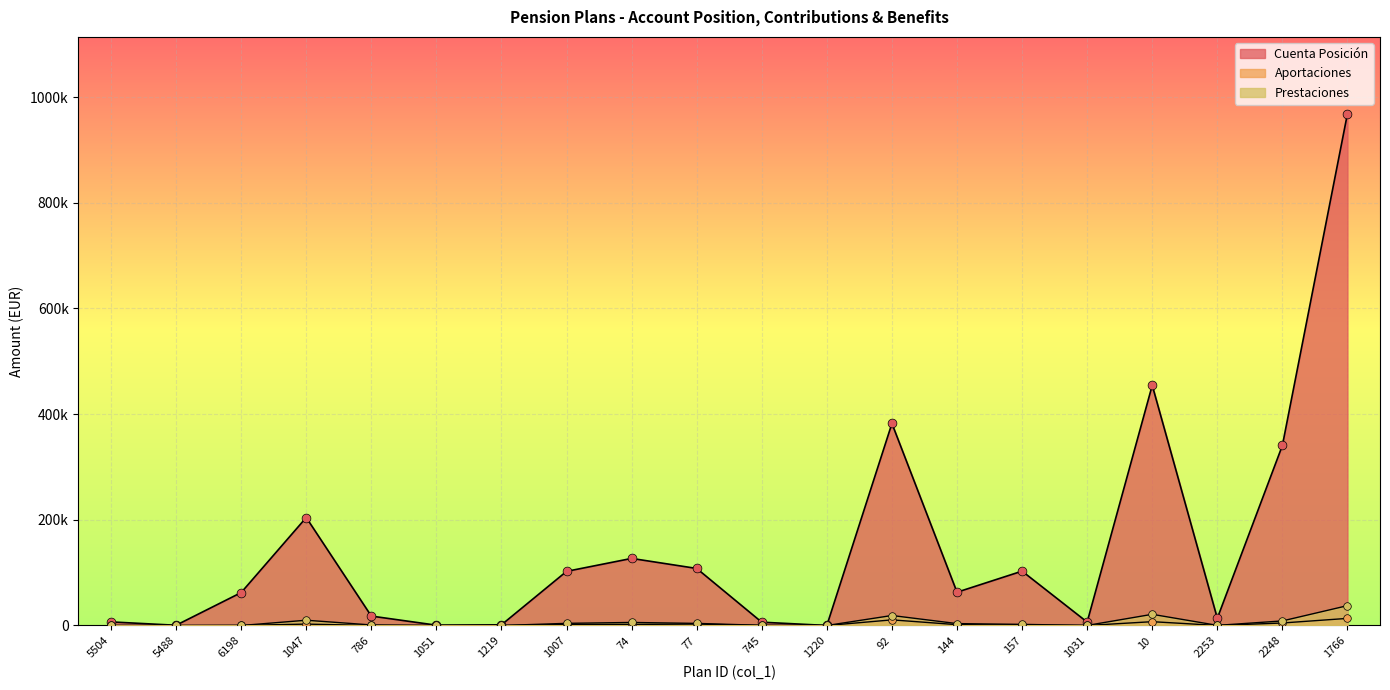

At how many categories does at least one series exceed 496707?

1